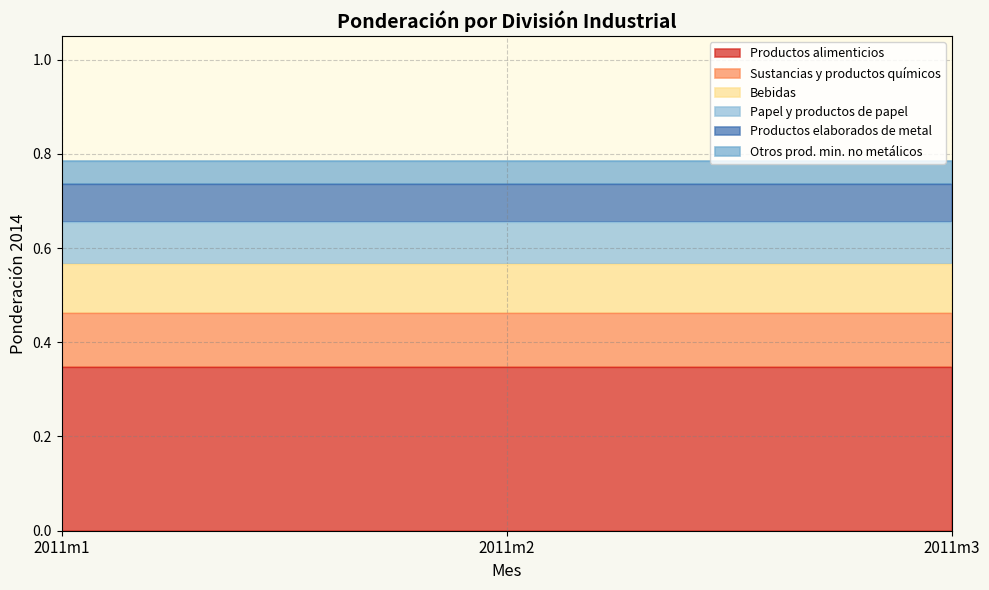

At how many categories does at least one series exceed 0?

3